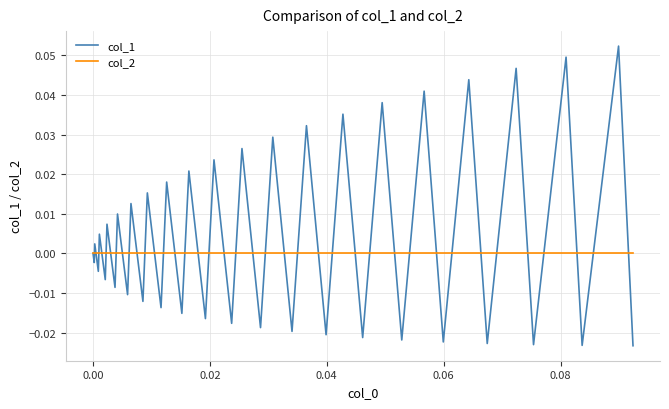

Rank the series by their average value, from lowest to highest.

col_2, col_1